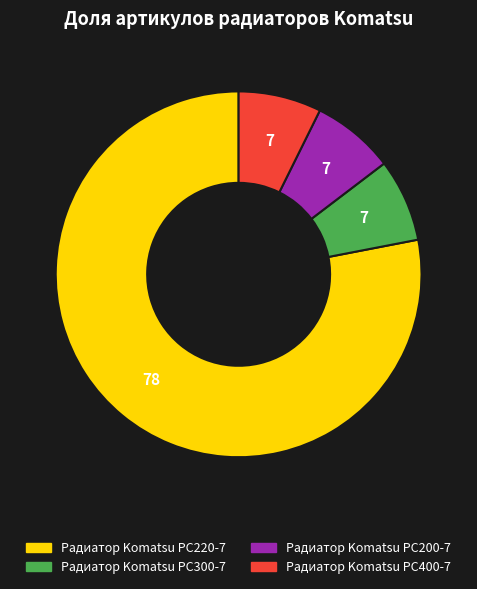

Which category has the biggest portion of the pie?

Радиатор Komatsu PC220-7